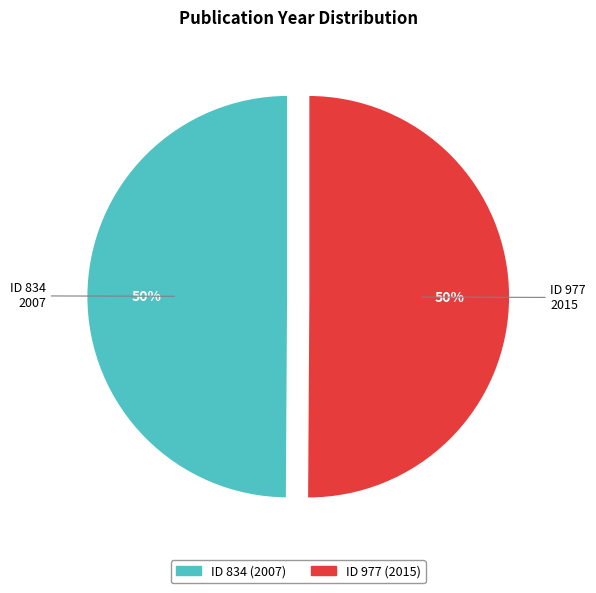

To the nearest percent, what is the average slice percentage?

50%